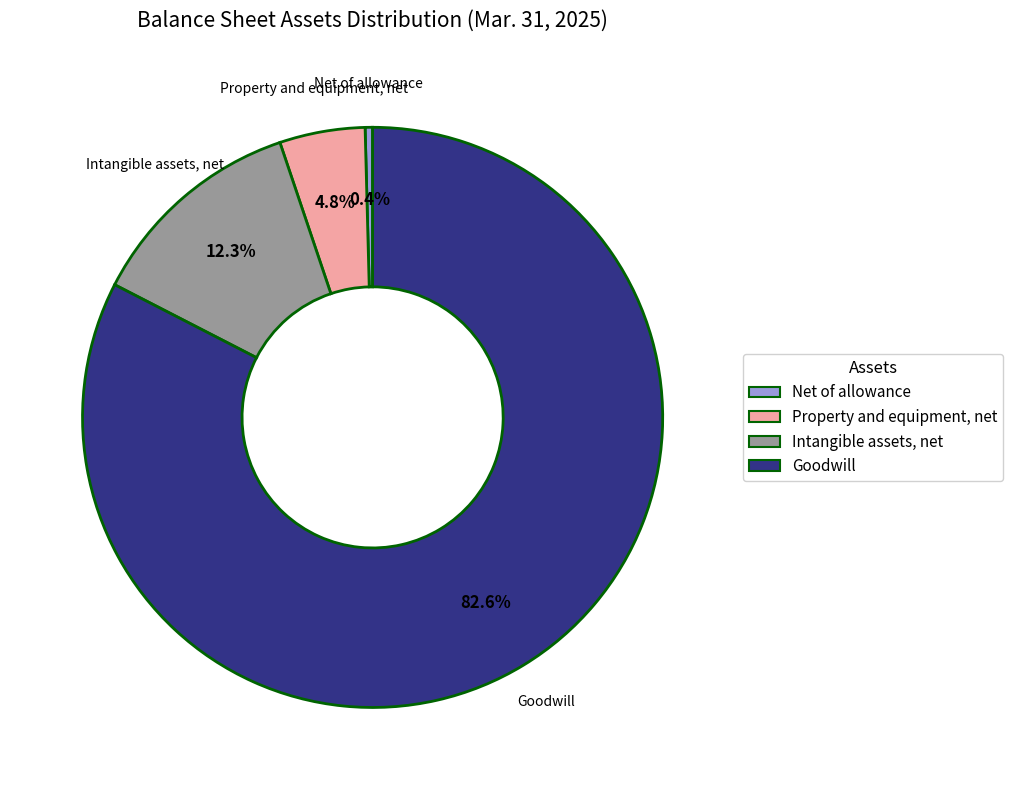

Is it true that Property and equipment, net is 20% of the pie?

False